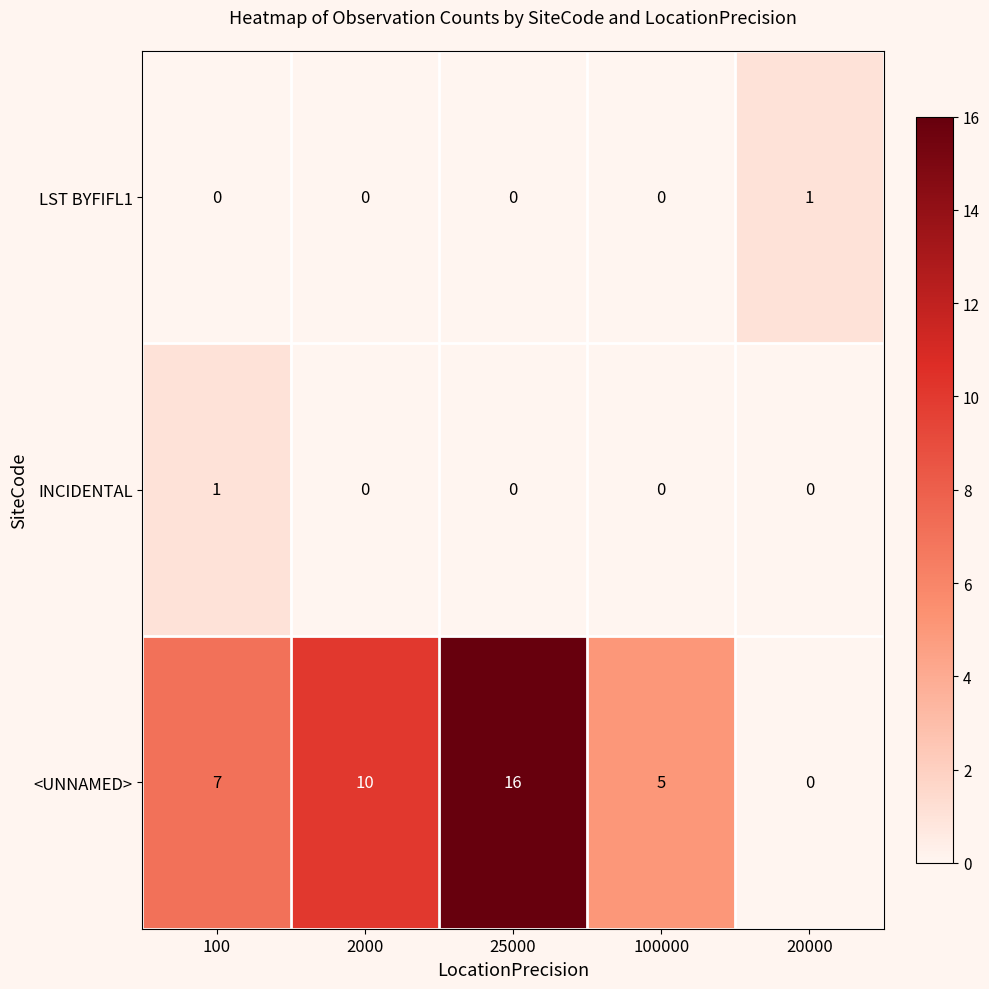

Which series has the largest range (max minus min)?

<UNNAMED>